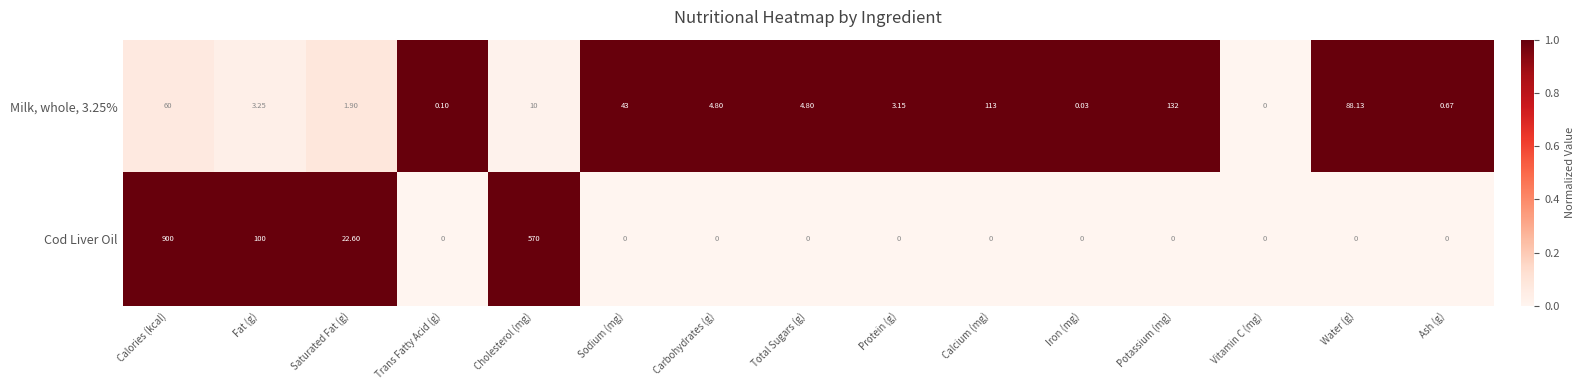

Where does the Milk, whole, 3.25% series first go above 4?

Calories (kcal)